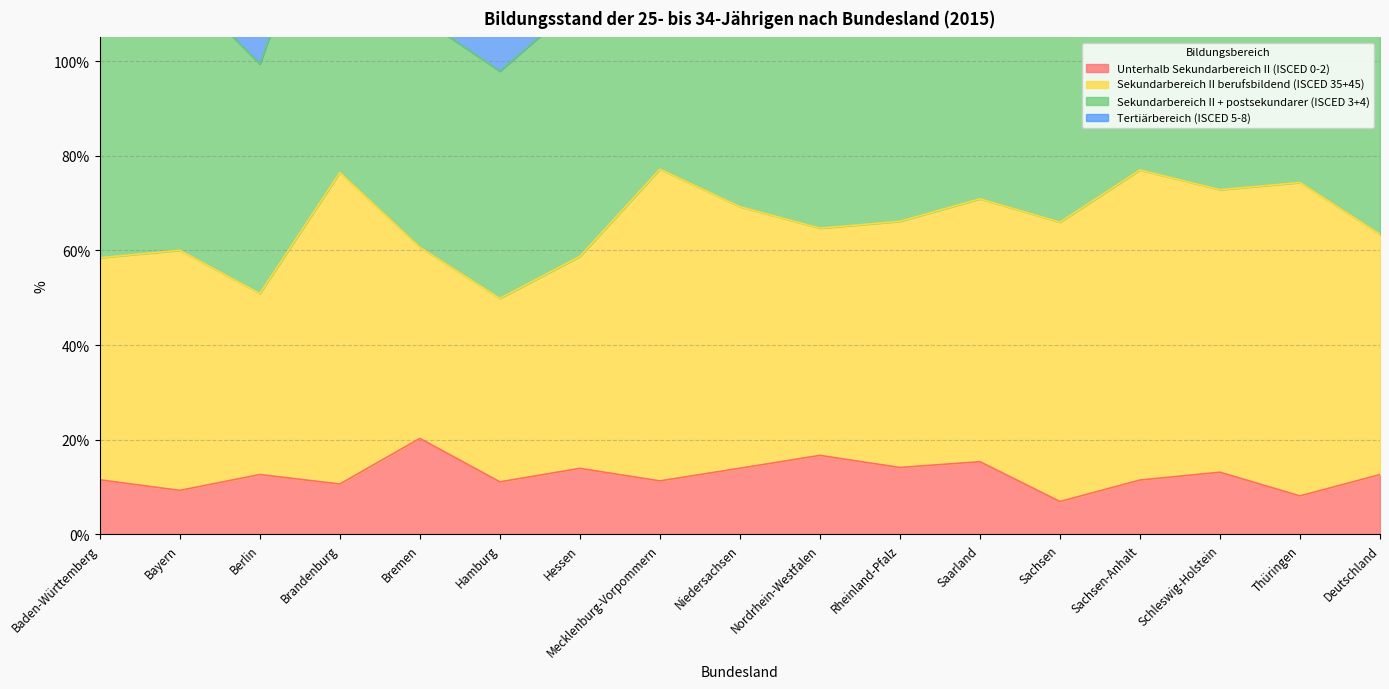

How many data points does each series have?

17